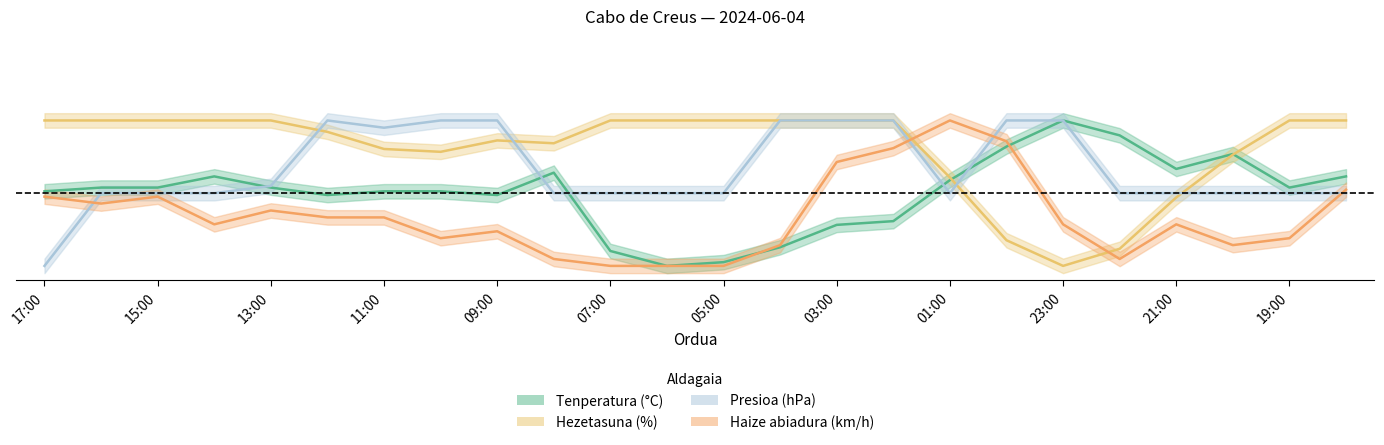

How many values in the Hezetasuna (%) series are below 1?

11